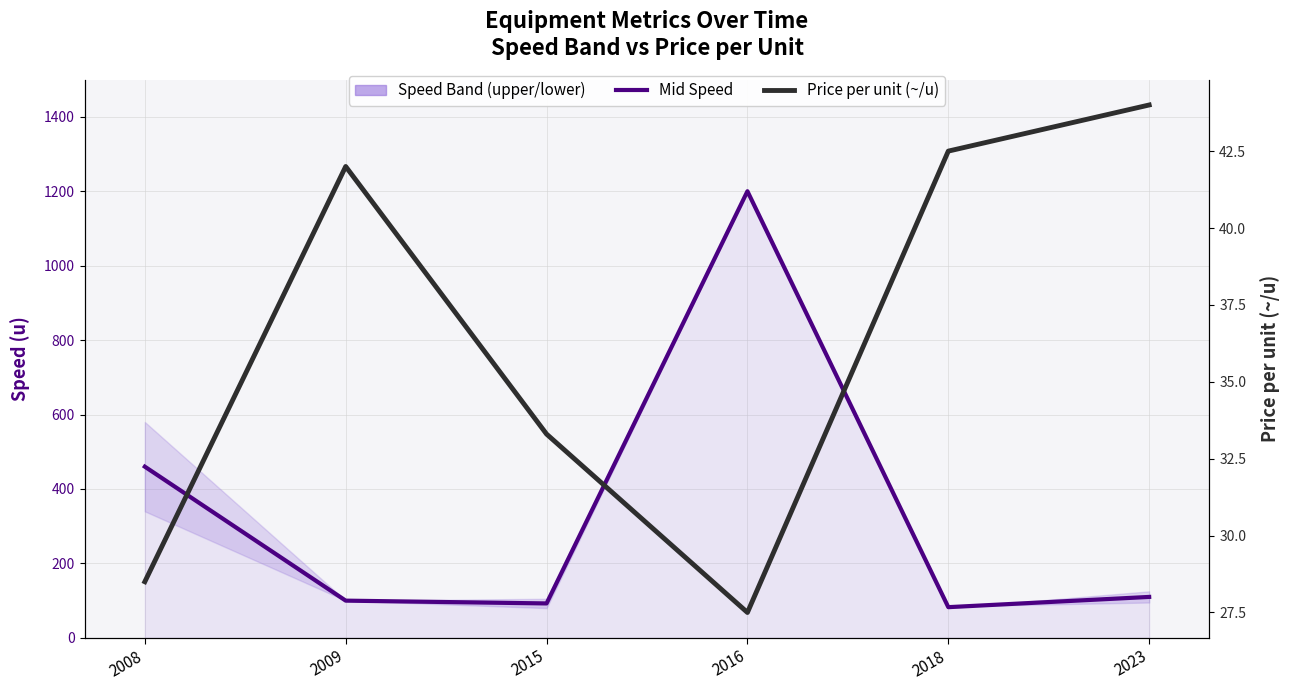

True or false: Avg Speed (upper/lower mid) has more than 0 points higher than both neighbors.

True